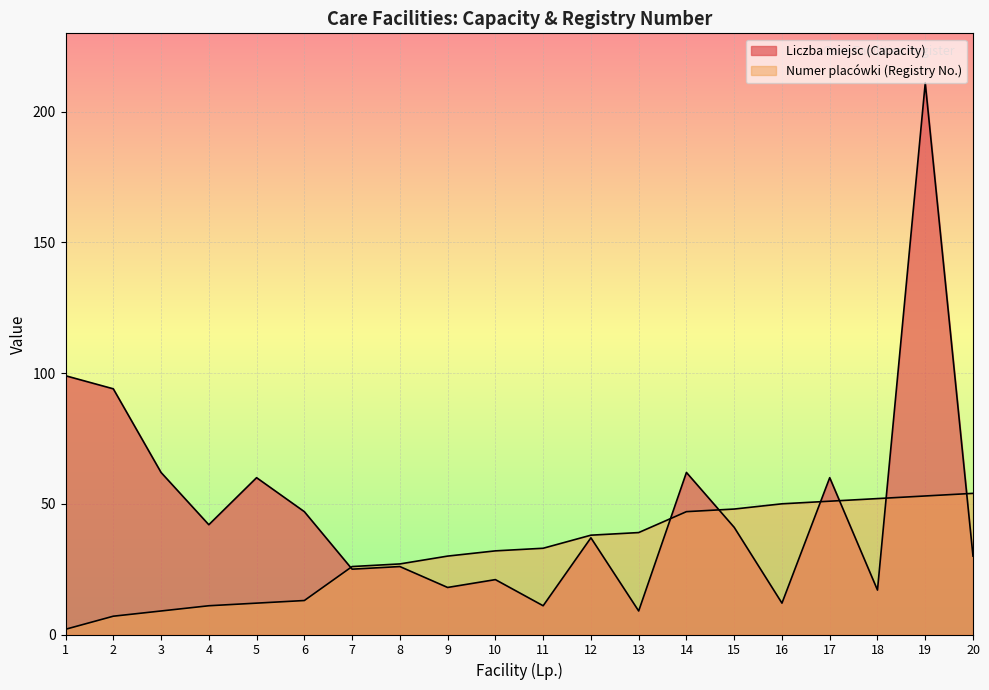

The Liczba miejsc (Capacity) series shows 41 at 15. True or false?

True